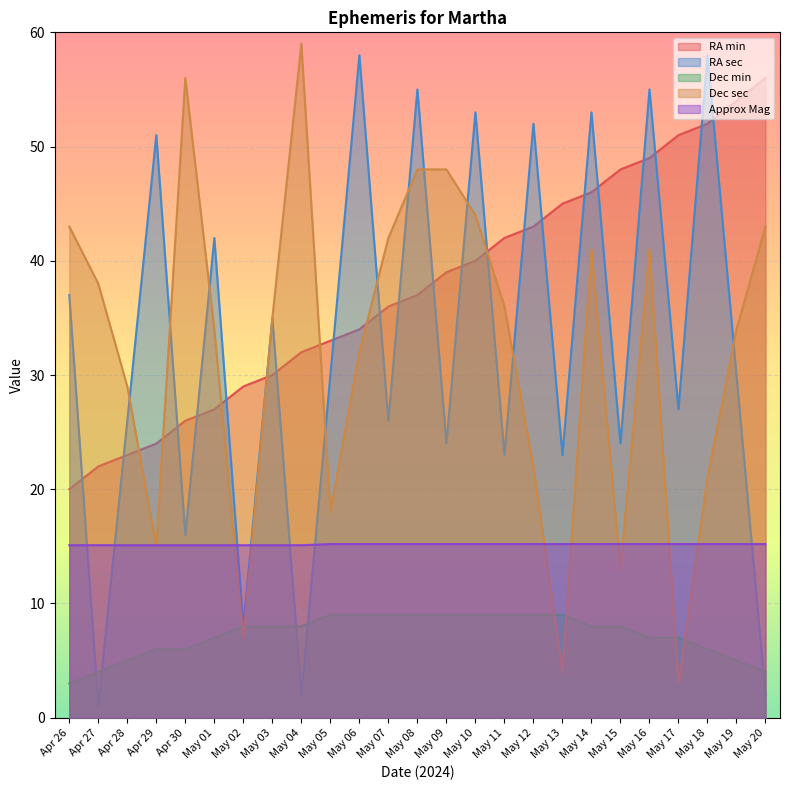

Reading left to right, list all the values displayed in this chart.

RA min: Apr 26=20.0	Apr 27=22.0	Apr 28=23.0	Apr 29=24.0	Apr 30=26.0	May 01=27.0	May 02=29.0	May 03=30.0	May 04=32.0	May 05=33.0	May 06=34.0	May 07=36.0	May 08=37.0	May 09=39.0	May 10=40.0	May 11=42.0	May 12=43.0	May 13=45.0	May 14=46.0	May 15=48.0	May 16=49.0	May 17=51.0	May 18=52.0	May 19=54.0	May 20=56.0
RA sec: Apr 26=37.0	Apr 27=1.0	Apr 28=26.0	Apr 29=51.0	Apr 30=16.0	May 01=42.0	May 02=8.0	May 03=35.0	May 04=2.0	May 05=30.0	May 06=58.0	May 07=26.0	May 08=55.0	May 09=24.0	May 10=53.0	May 11=23.0	May 12=52.0	May 13=23.0	May 14=53.0	May 15=24.0	May 16=55.0	May 17=27.0	May 18=58.0	May 19=30.0	May 20=2.0
Dec min: Apr 26=3.0	Apr 27=4.0	Apr 28=5.0	Apr 29=6.0	Apr 30=6.0	May 01=7.0	May 02=8.0	May 03=8.0	May 04=8.0	May 05=9.0	May 06=9.0	May 07=9.0	May 08=9.0	May 09=9.0	May 10=9.0	May 11=9.0	May 12=9.0	May 13=9.0	May 14=8.0	May 15=8.0	May 16=7.0	May 17=7.0	May 18=6.0	May 19=5.0	May 20=4.0
Dec sec: Apr 26=43.0	Apr 27=38.0	Apr 28=29.0	Apr 29=15.0	Apr 30=56.0	May 01=34.0	May 02=7.0	May 03=35.0	May 04=59.0	May 05=18.0	May 06=32.0	May 07=42.0	May 08=48.0	May 09=48.0	May 10=44.0	May 11=36.0	May 12=22.0	May 13=4.0	May 14=41.0	May 15=13.0	May 16=41.0	May 17=3.0	May 18=21.0	May 19=34.0	May 20=43.0
Approx Mag: Apr 26=15.1	Apr 27=15.1	Apr 28=15.1	Apr 29=15.1	Apr 30=15.1	May 01=15.1	May 02=15.1	May 03=15.1	May 04=15.1	May 05=15.2	May 06=15.2	May 07=15.2	May 08=15.2	May 09=15.2	May 10=15.2	May 11=15.2	May 12=15.2	May 13=15.2	May 14=15.2	May 15=15.2	May 16=15.2	May 17=15.2	May 18=15.2	May 19=15.2	May 20=15.2